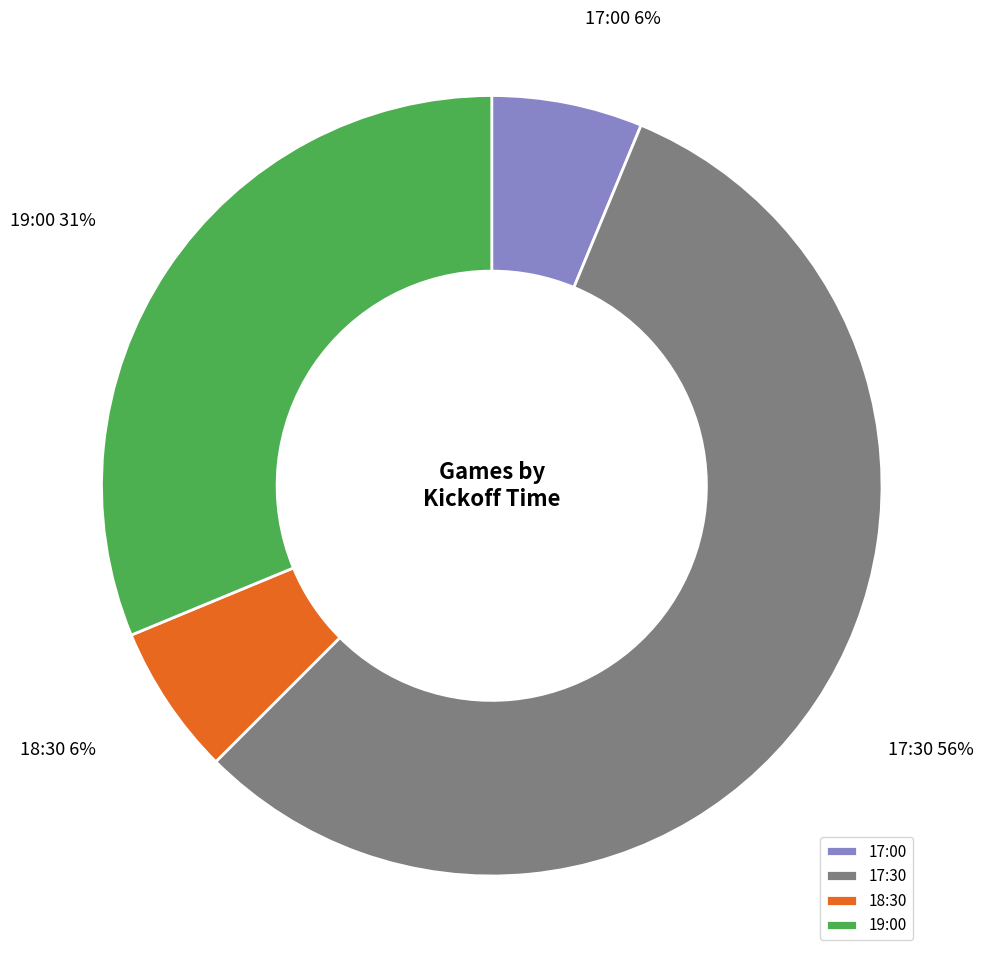

Count the number of slices in the pie.

4